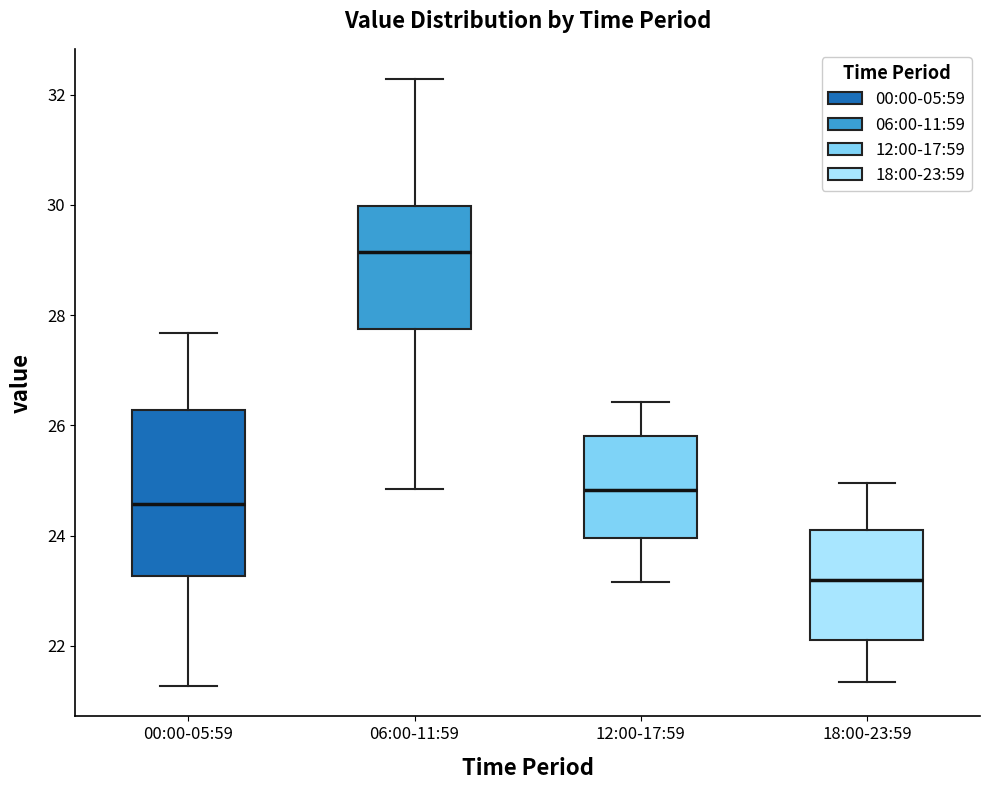

Which box is the tallest, from its lower edge to its upper edge?

00:00-05:59